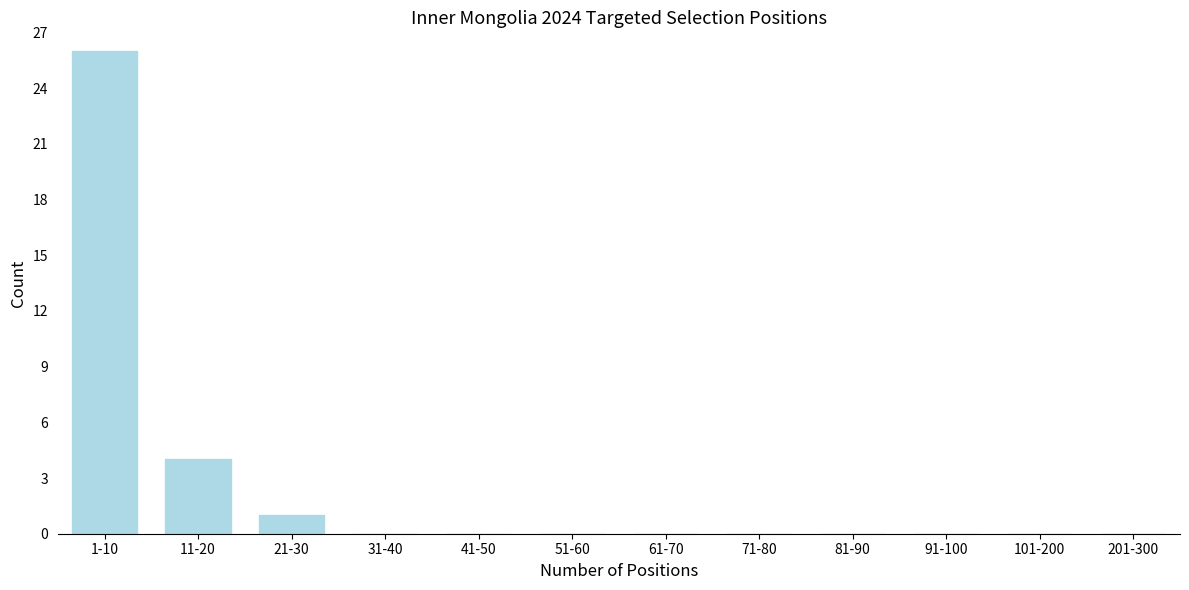

Reading left to right, transcribe all the data shown in this chart.

1-10=26	11-20=4	21-30=1	31-40=0	41-50=0	51-60=0	61-70=0	71-80=0	81-90=0	91-100=0	101-200=0	201-300=0